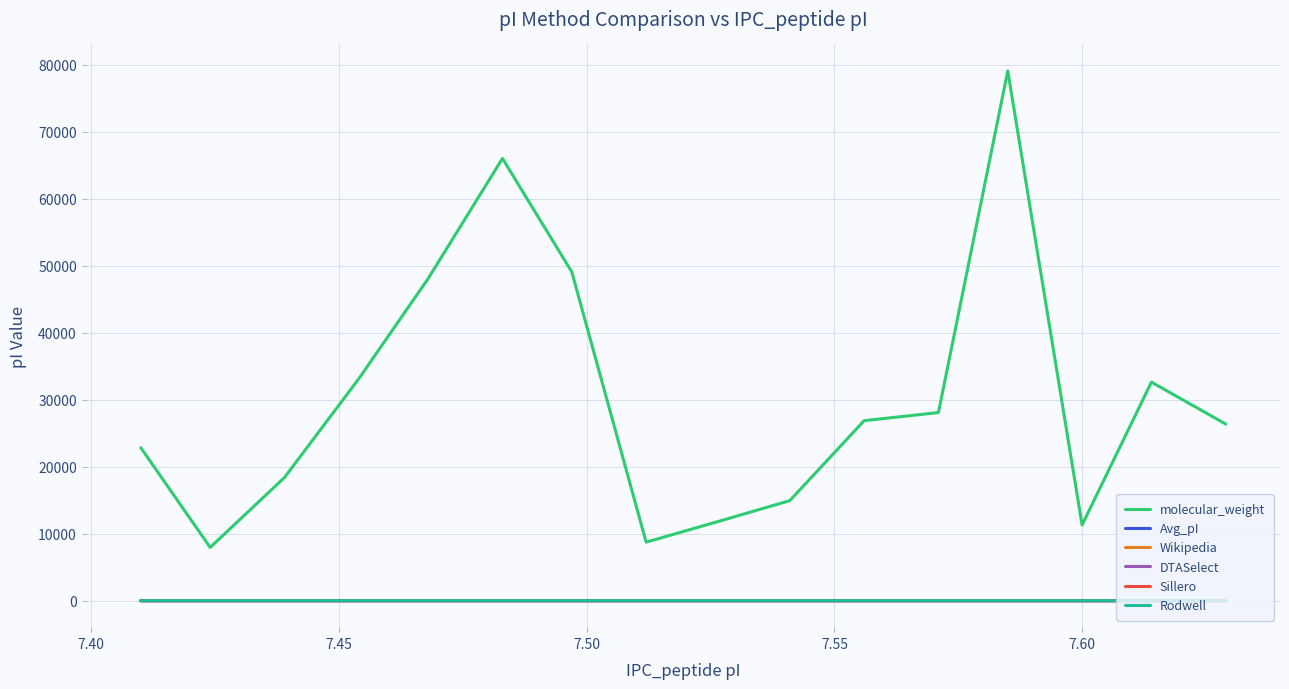

Which series has the largest total across all categories?

molecular_weight